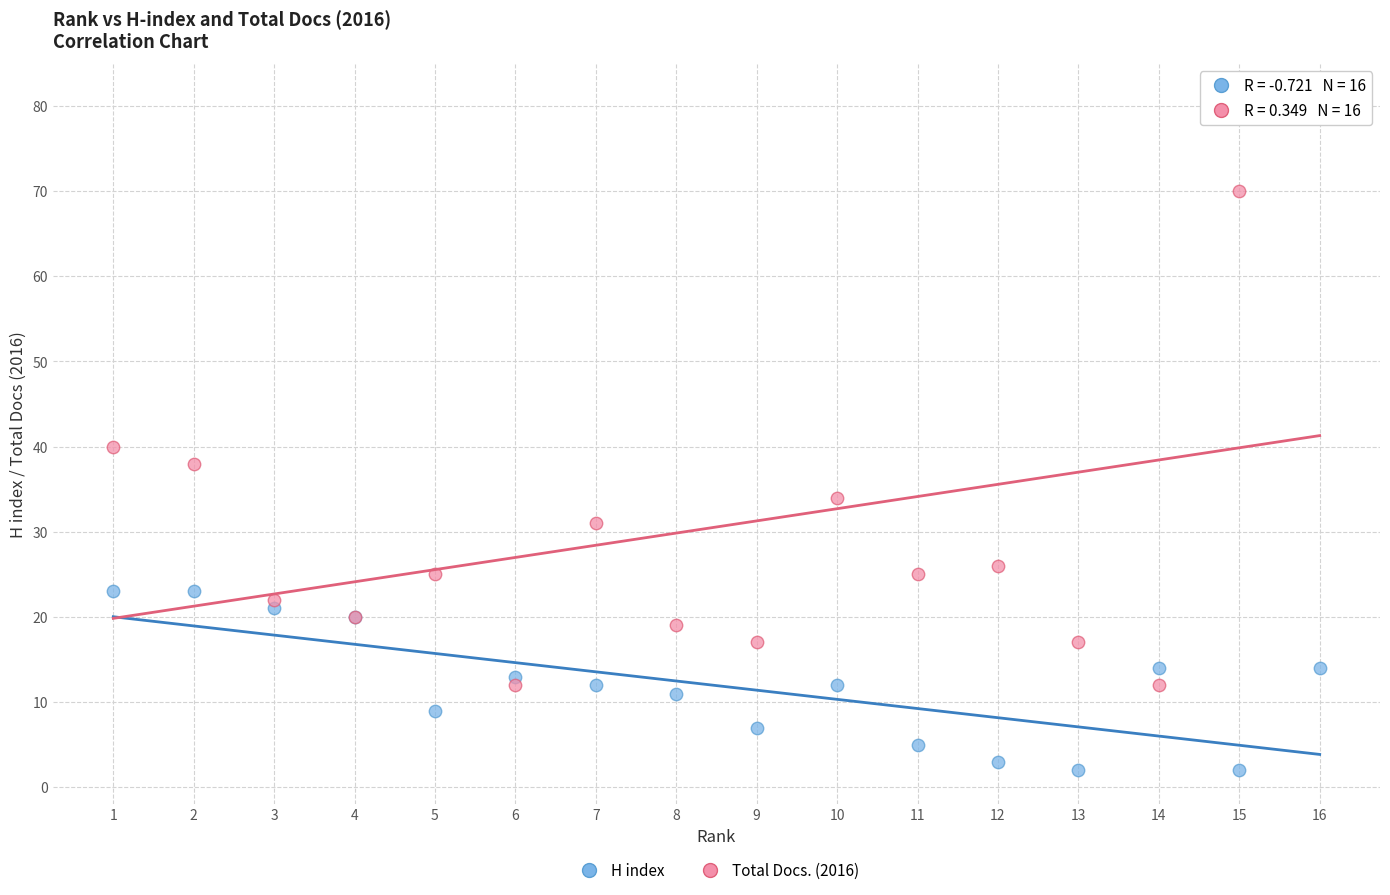

In the Total Docs. (2016) series, what Y value is closest to 46?

40